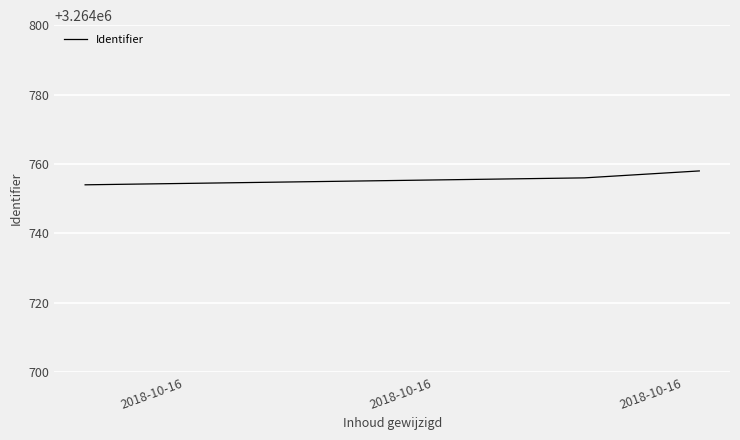

Reading left to right, what are all the values shown in this chart?

3264754	3264756	3264758